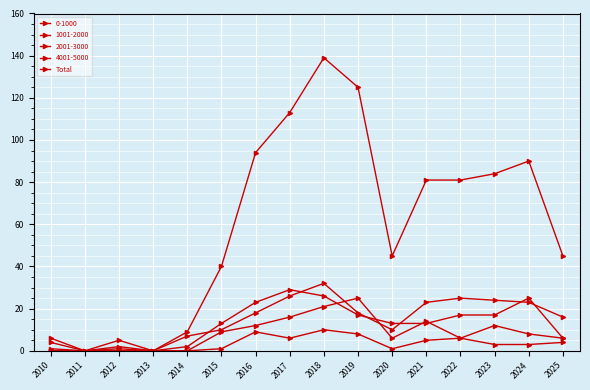

Count the number of data series in this chart.

5